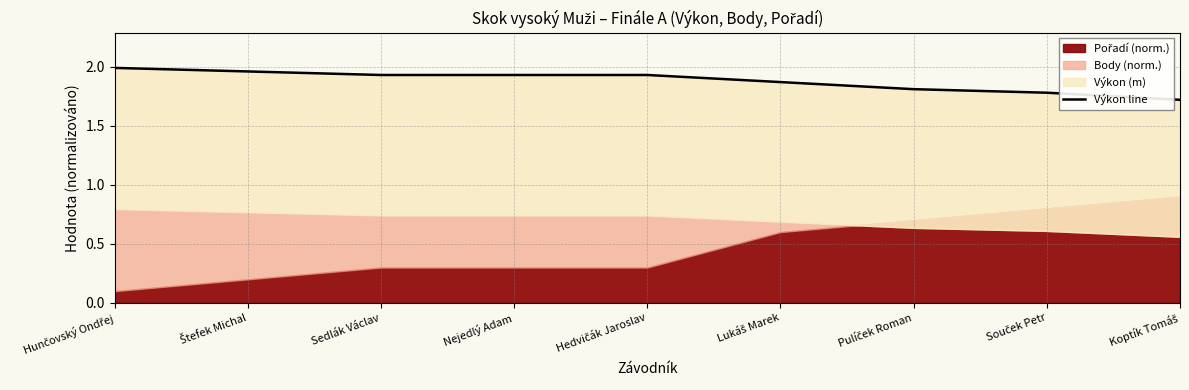

Read the value at Pulíček Roman.

1.8